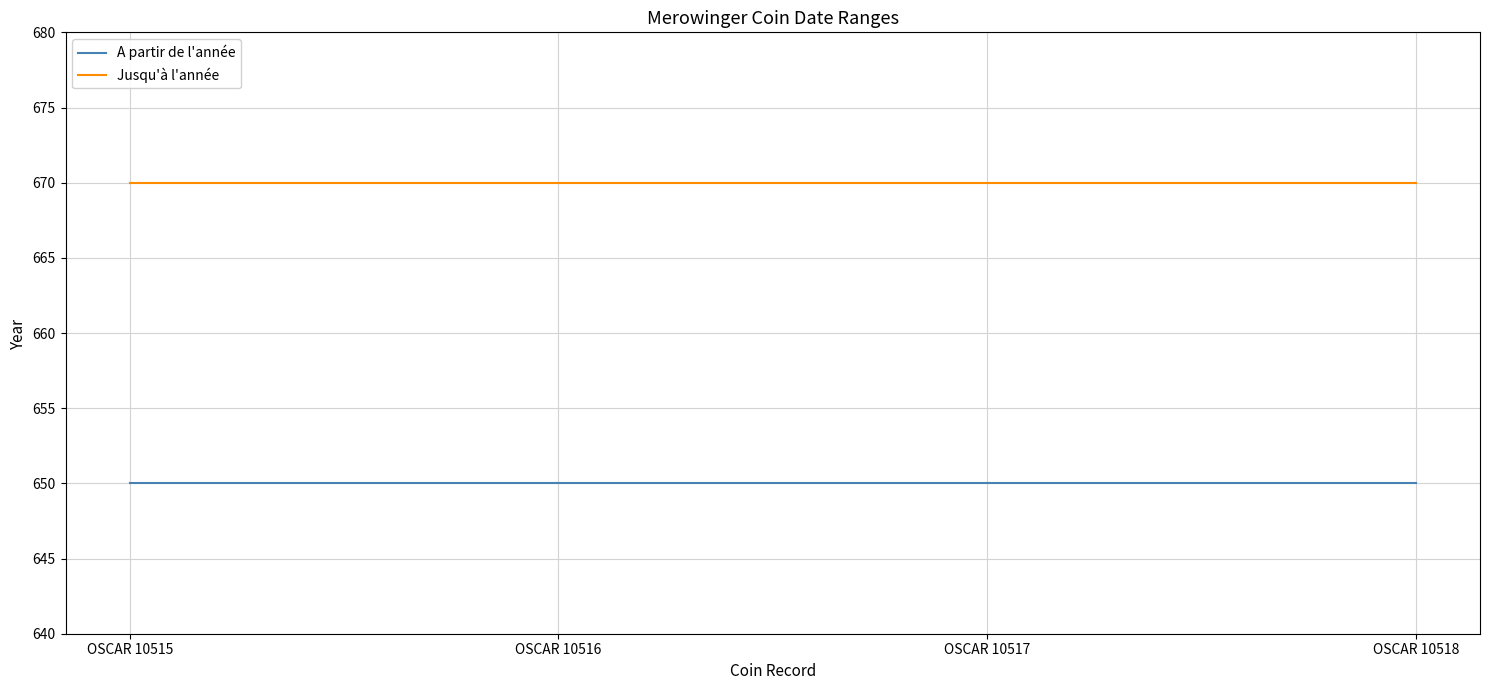

The A partir de l'année series shows 897 at OSCAR 10518. True or false?

False